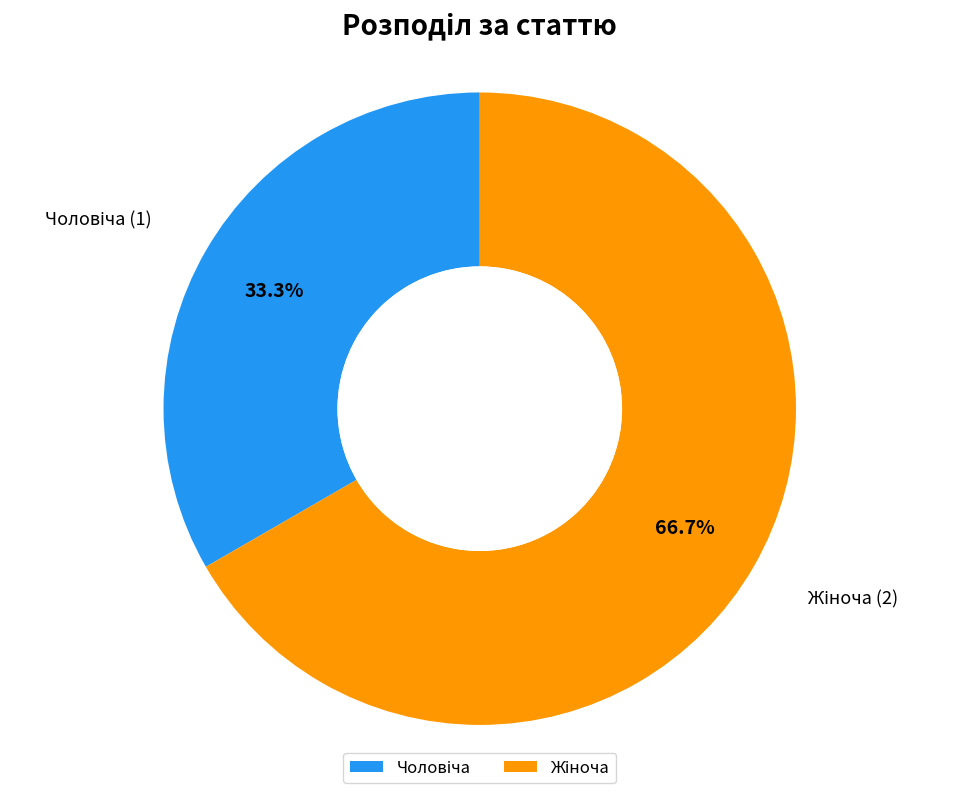

Does any single category account for the majority?

Yes